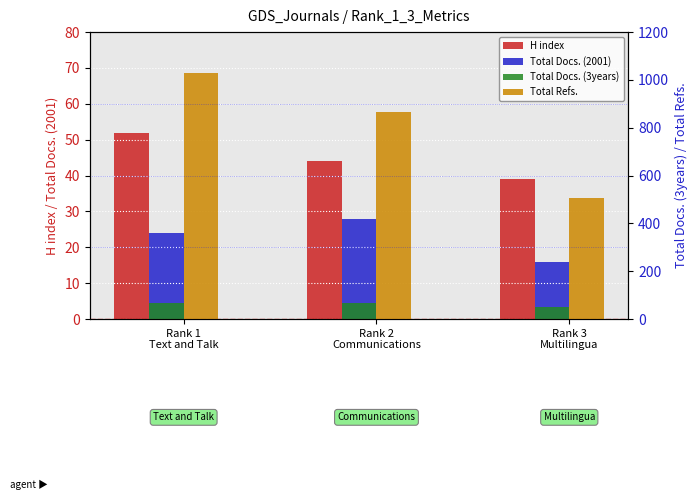

Reading right to left, extract all data points from this chart.

H index: 39	44	52
Total Docs. (2001): 16	28	24
Total Docs. (3years): 51	68	69
Total Refs.: 505	865	1028